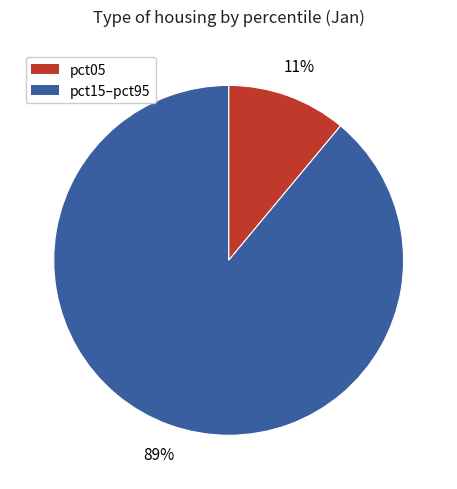

To the nearest percent, what is the average slice percentage?

50%